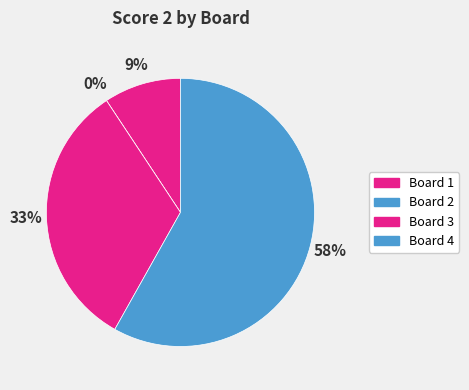

What percentage is the Board 1 slice, to the nearest percent?

9%